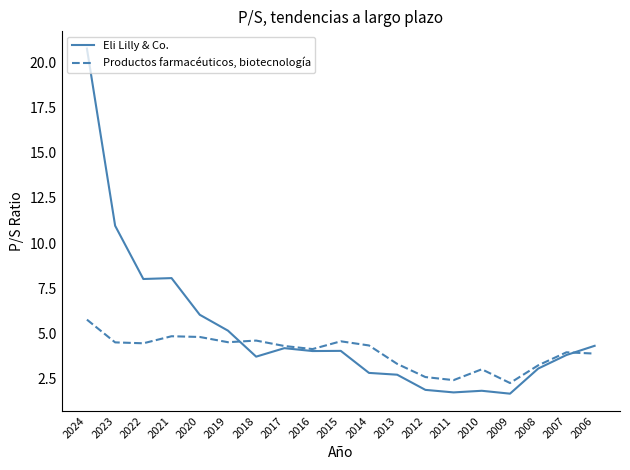

Is the value of Productos farmacéuticos, biotecnología at 2012 greater than the value of Eli Lilly & Co. at 2018?

No